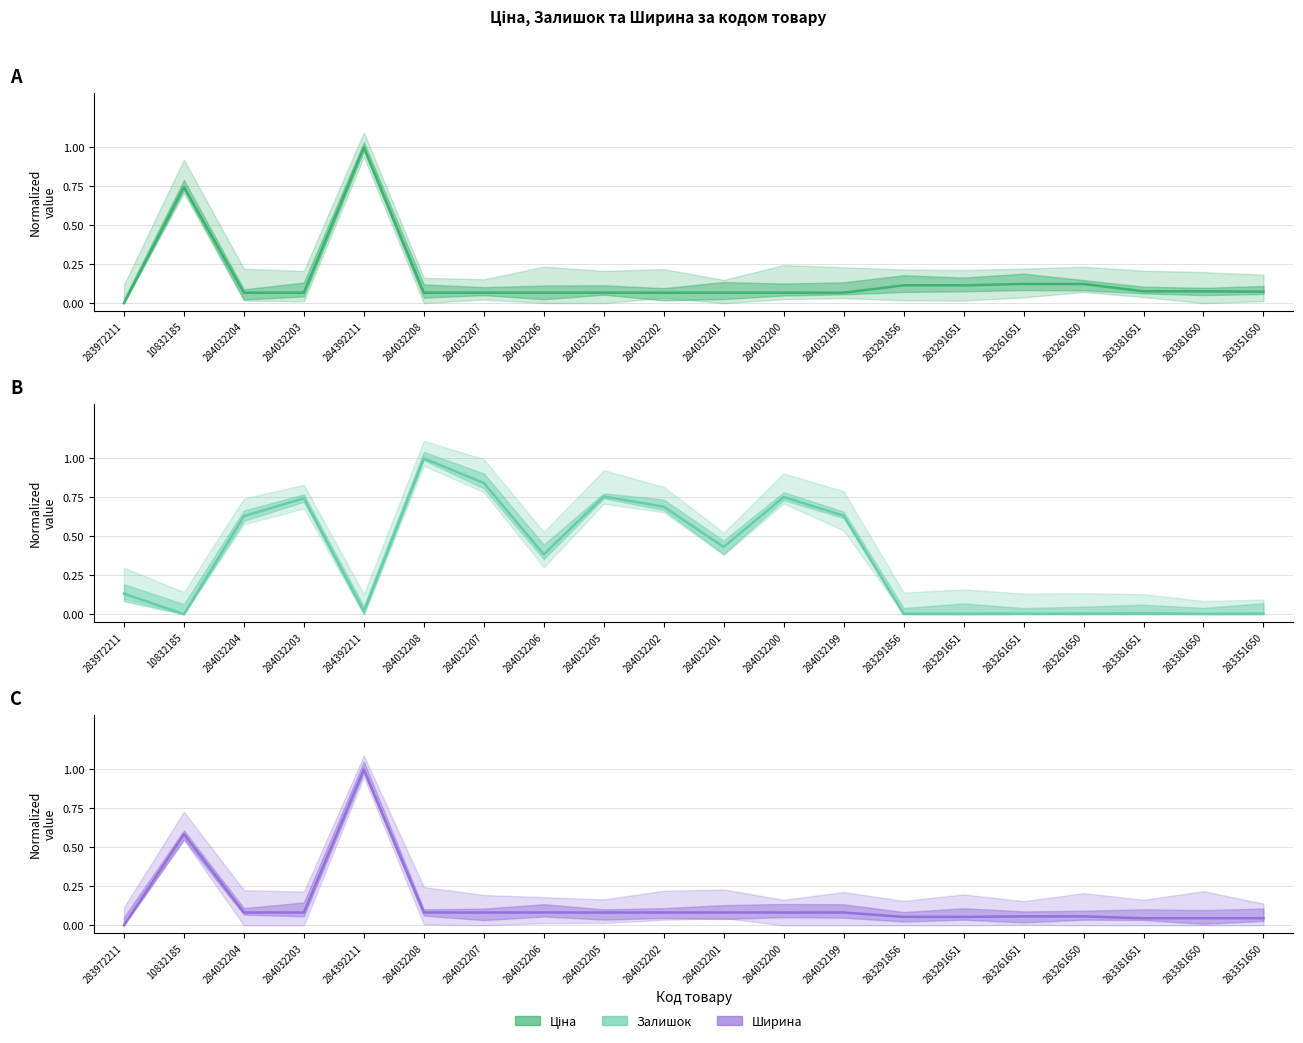

Count the number of data series in this chart.

3